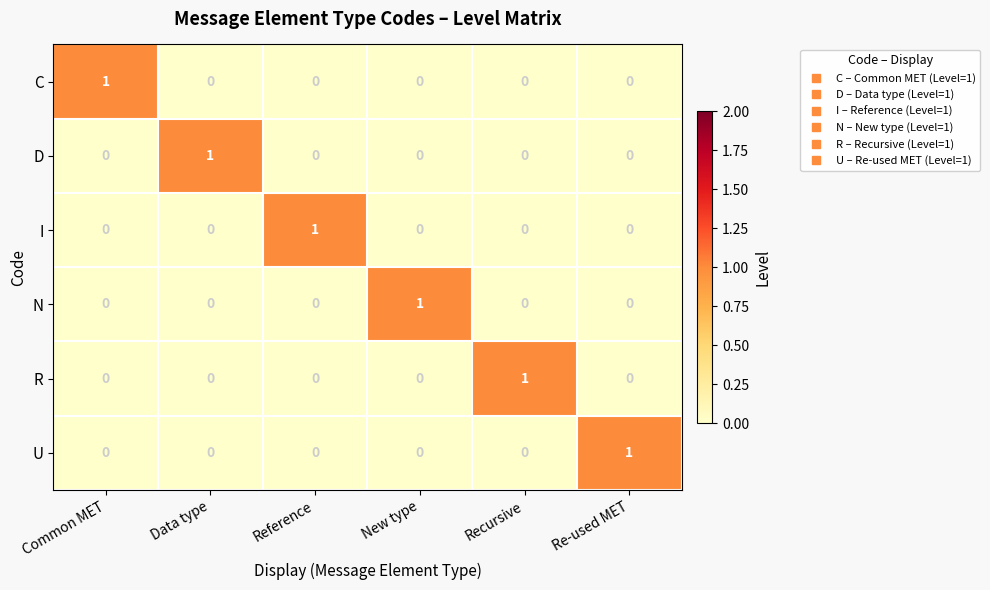

How many U values are between 0 and 1?

6